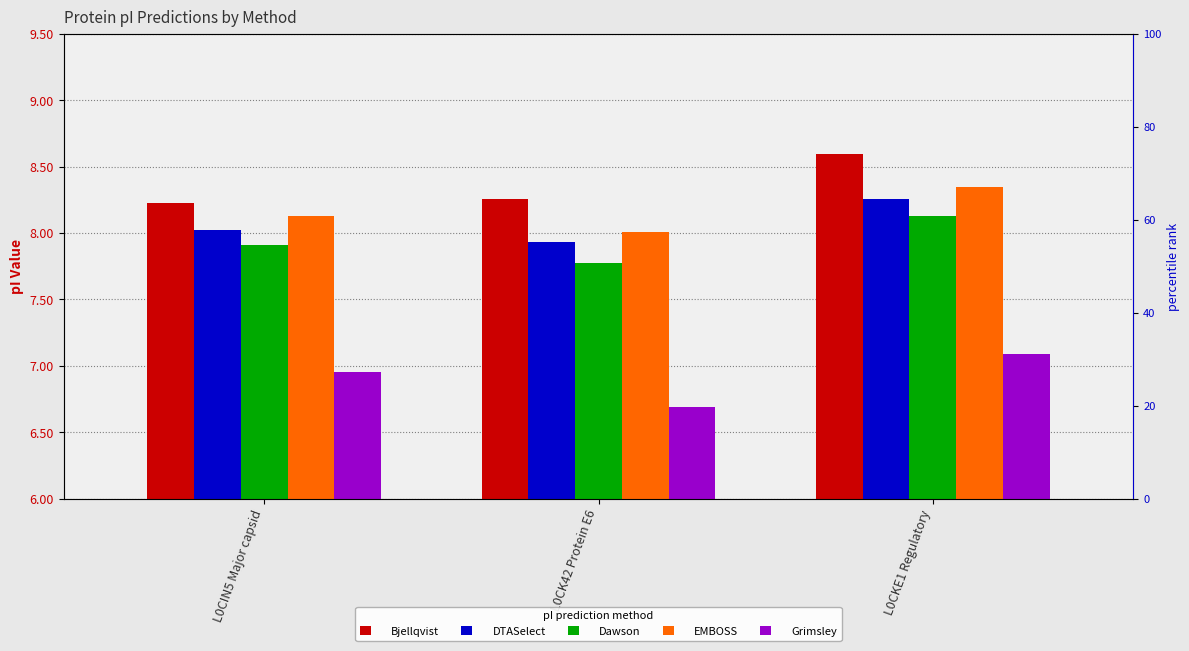

Which category has the highest value in the Dawson series?

L0CKE1 Regulatory